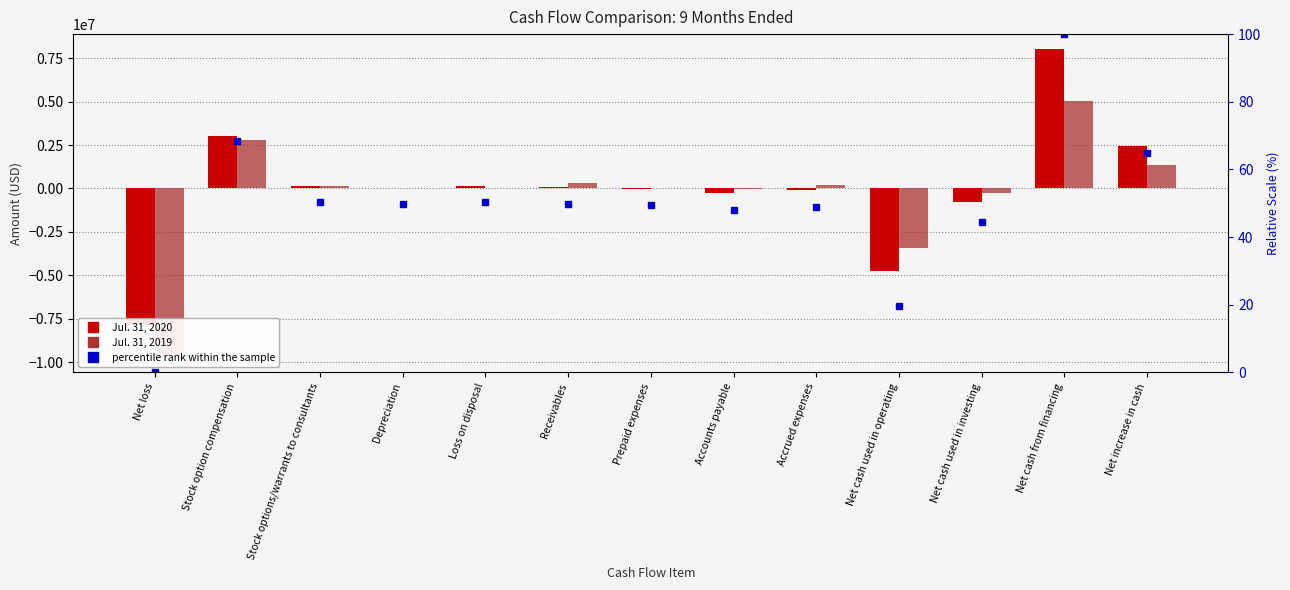

Between Stock options/warrants to consultants and Stock option compensation, which is larger?

Stock option compensation